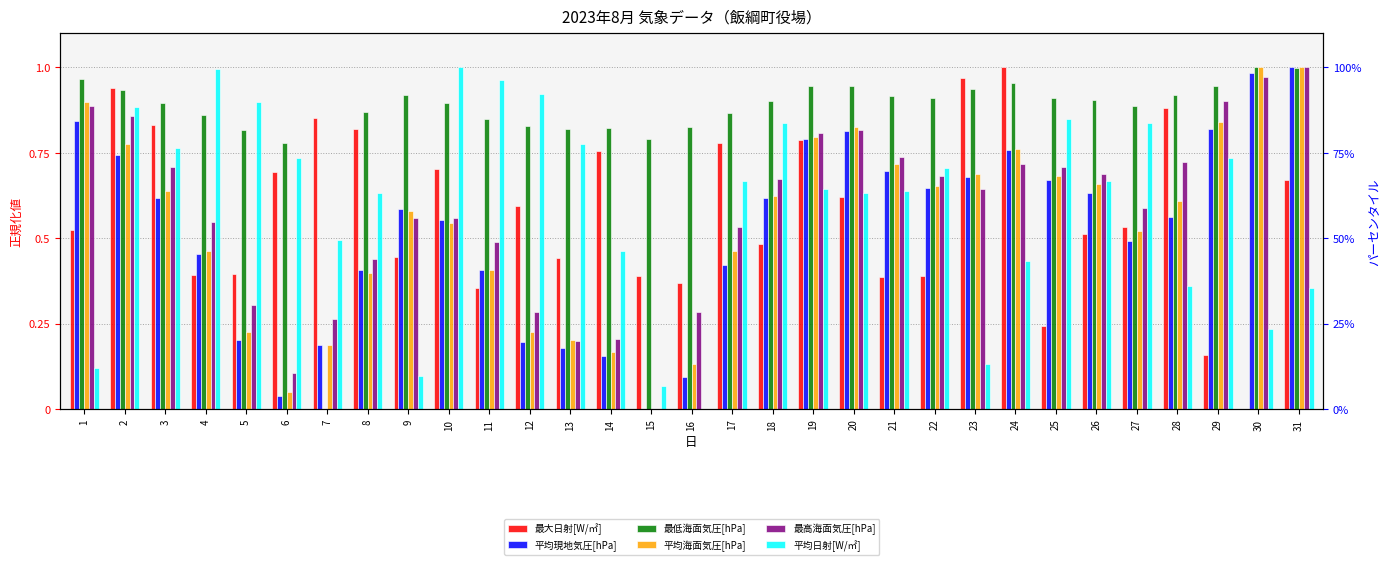

What is the difference between the second highest and minimum values in the 平均海面気圧[hPa] series?

1.0